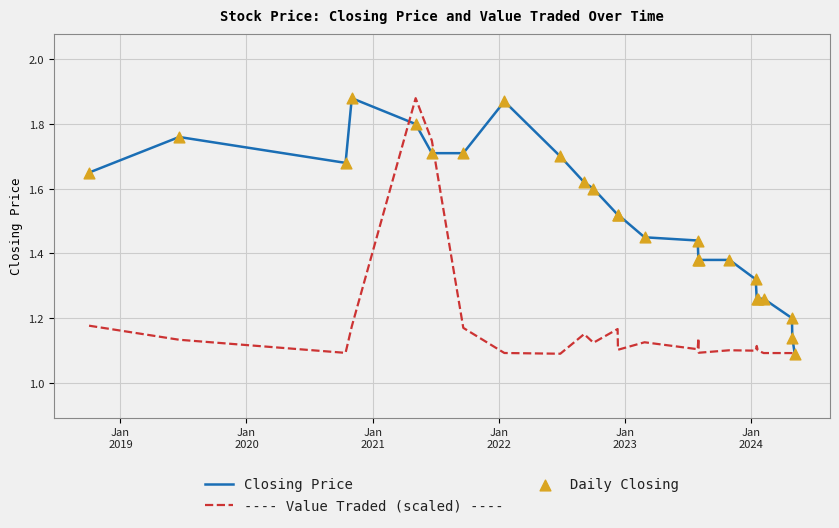

Which series has the largest total across all categories?

Closing Price